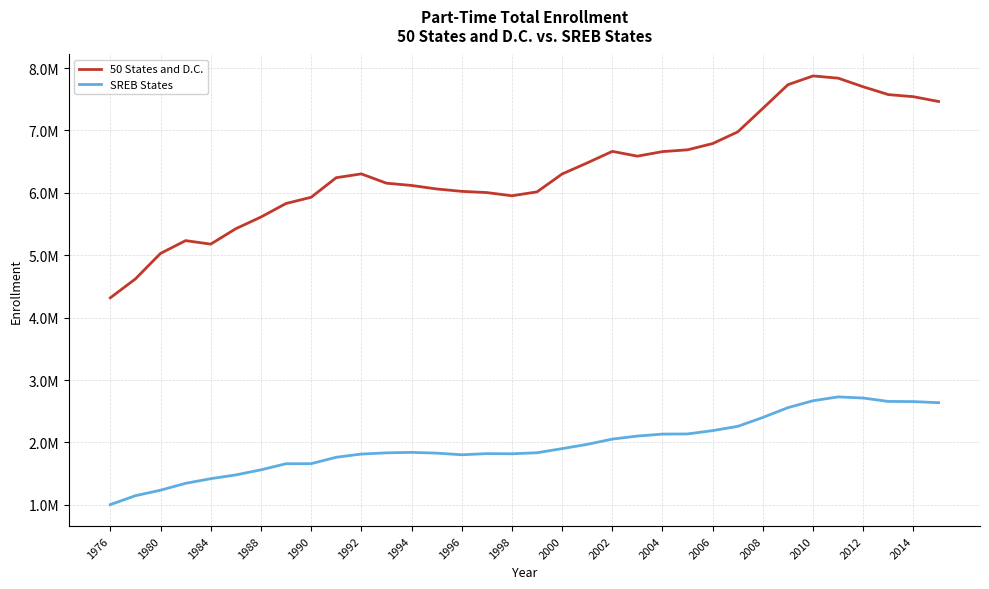

What are all the series names shown in the legend?

50 States and D.C., SREB States